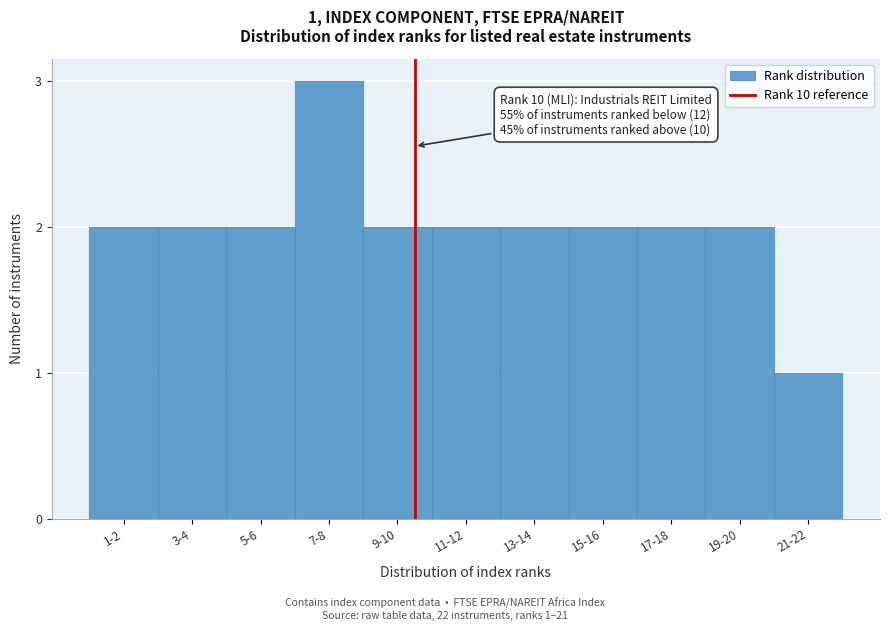

Reading left to right, extract all data points from this chart.

2	2	2	3	2	2	2	2	2	2	1